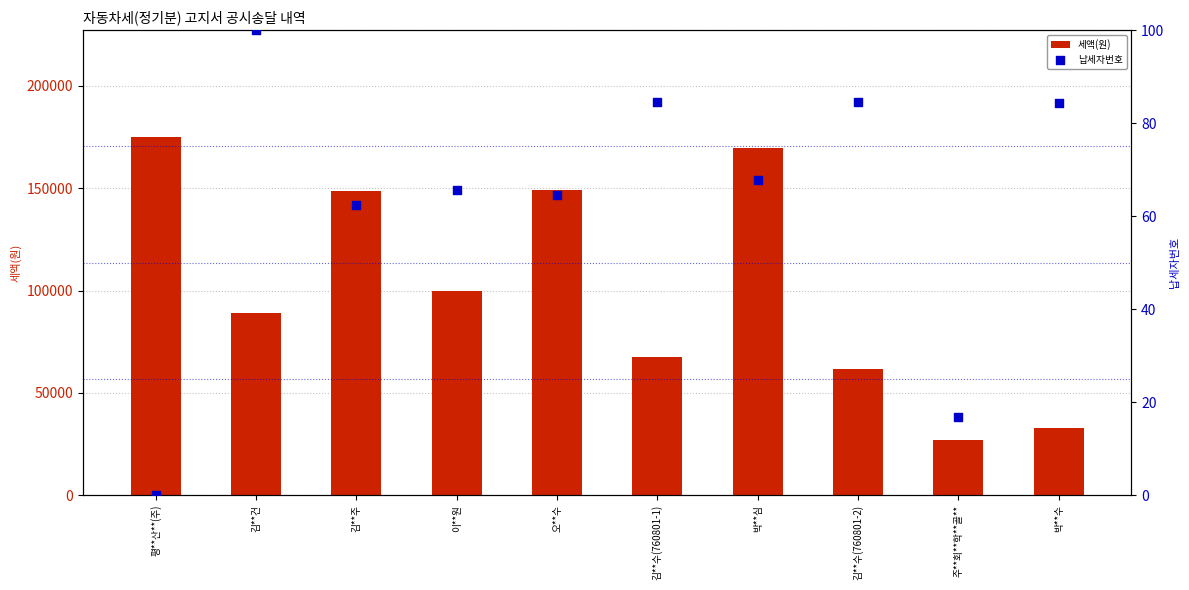

Which series has the largest Y range (max minus min)?

세액(원)